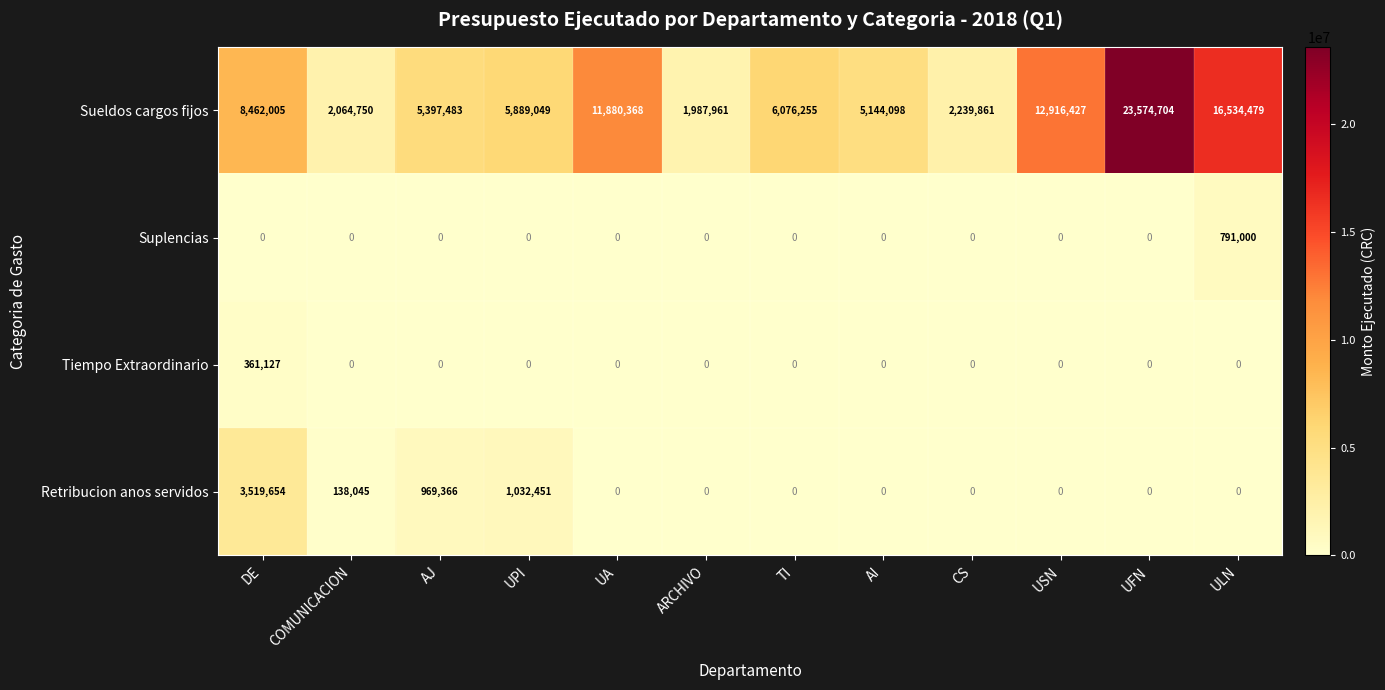

Where is Sueldos cargos fijos nearest to the value 12781332?

USN